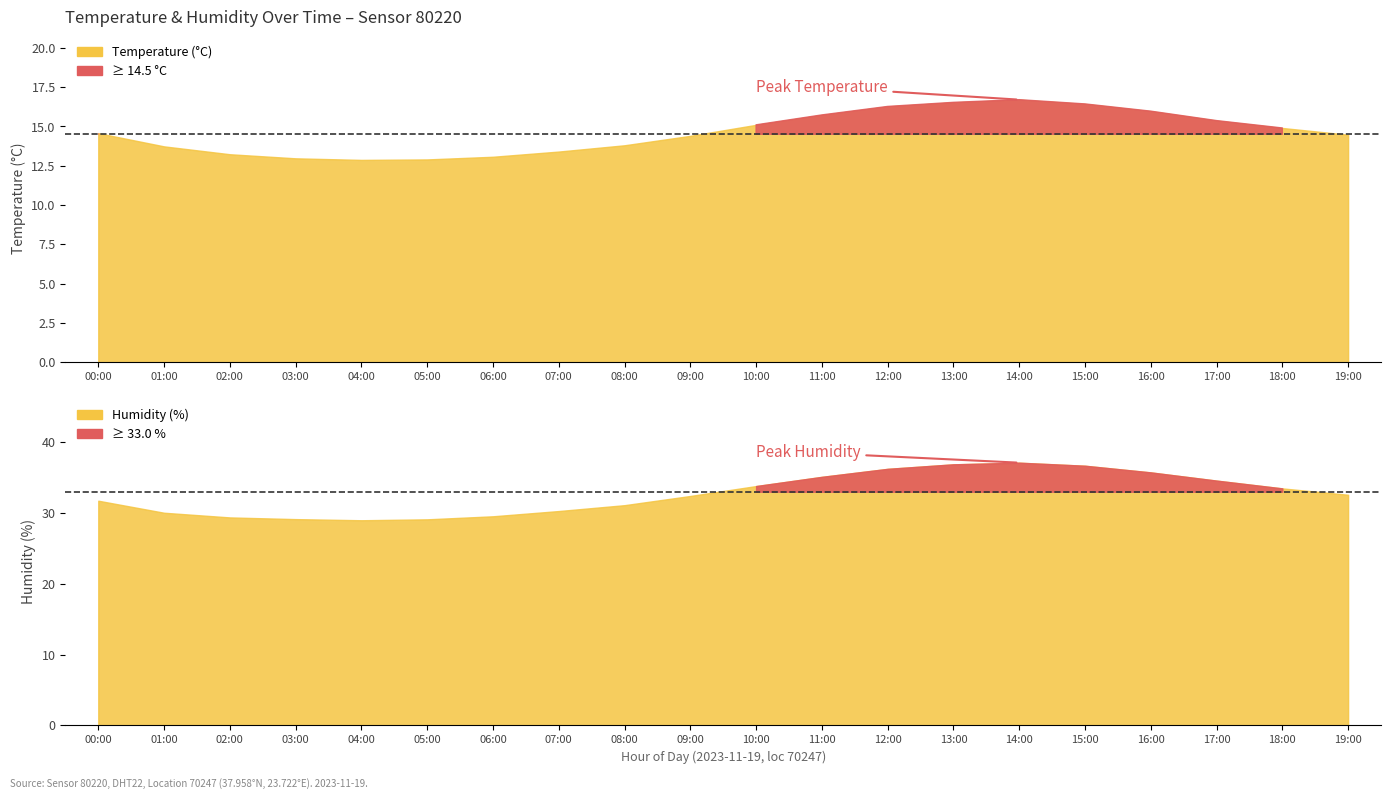

What is the difference between the maximum and second lowest values in the temperature series?

3.8